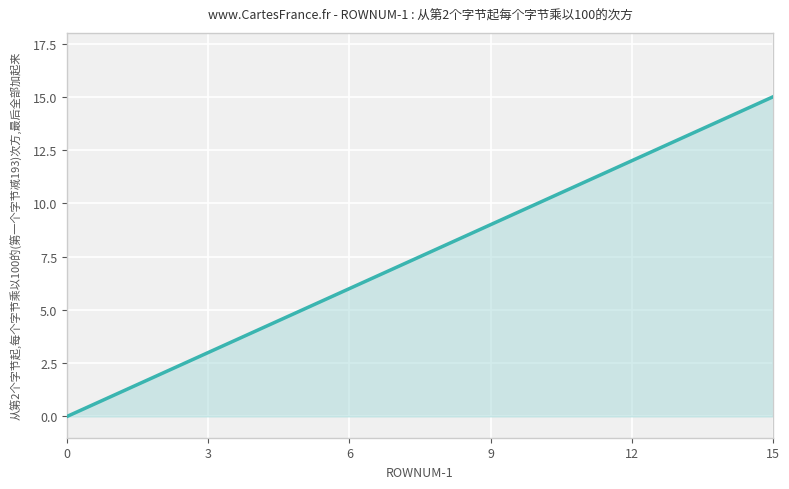

What is the difference between the maximum and minimum values?

15